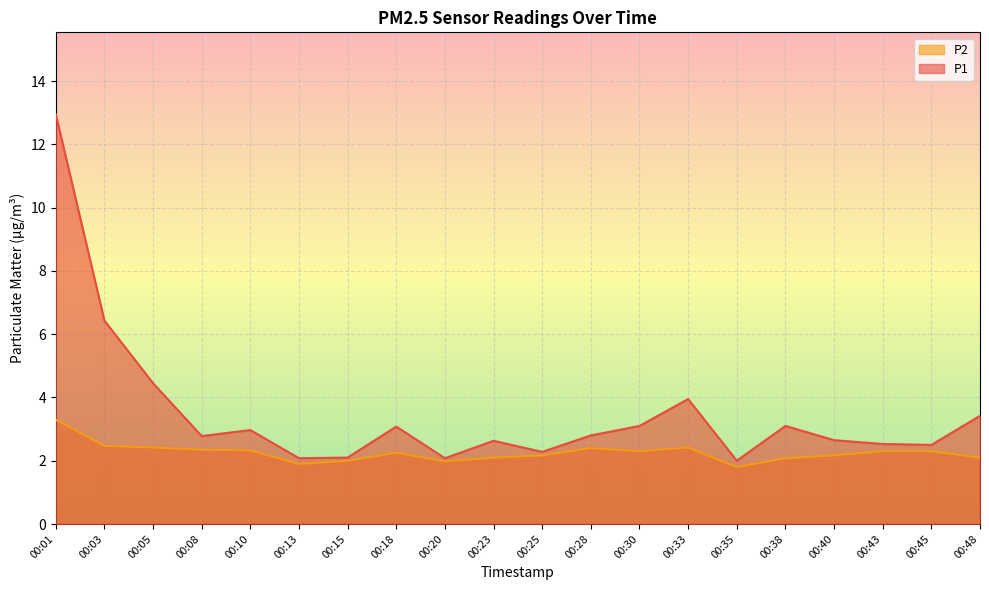

Does the chart display data point markers on the line(s)?

No